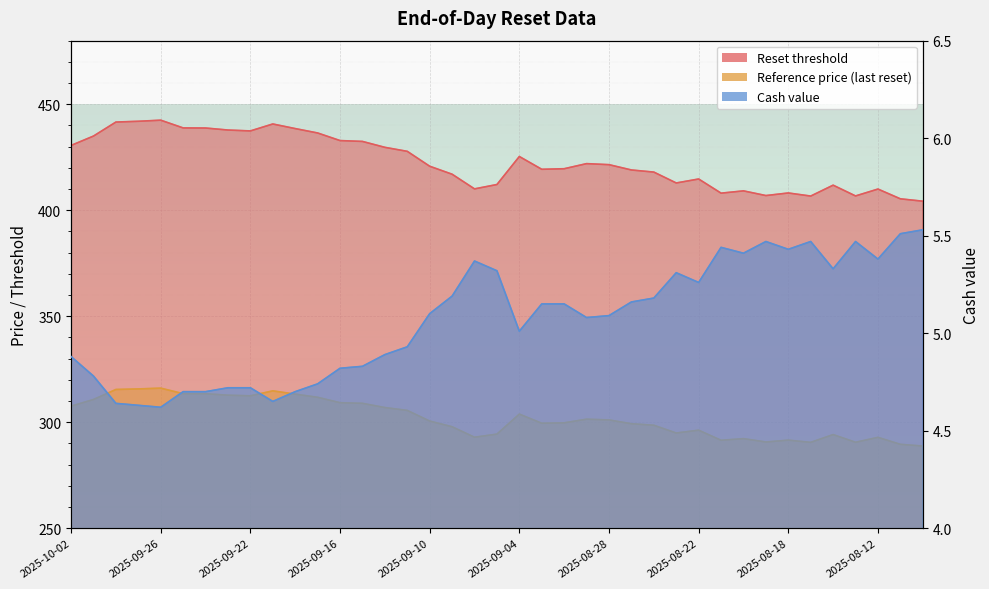

What is the value of the Cash value point at the 4th from the left?

4.6